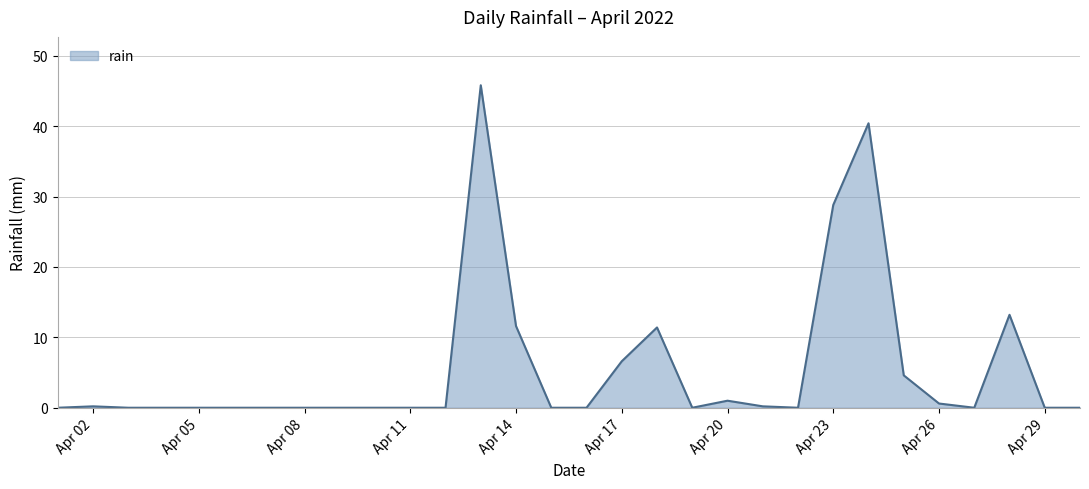

What is the difference between the maximum and minimum values?

45.8